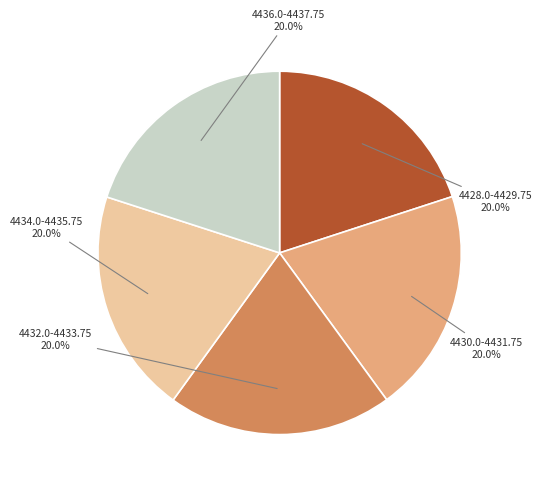

Does 4428.0-4429.75 account for over 50% of the chart?

No